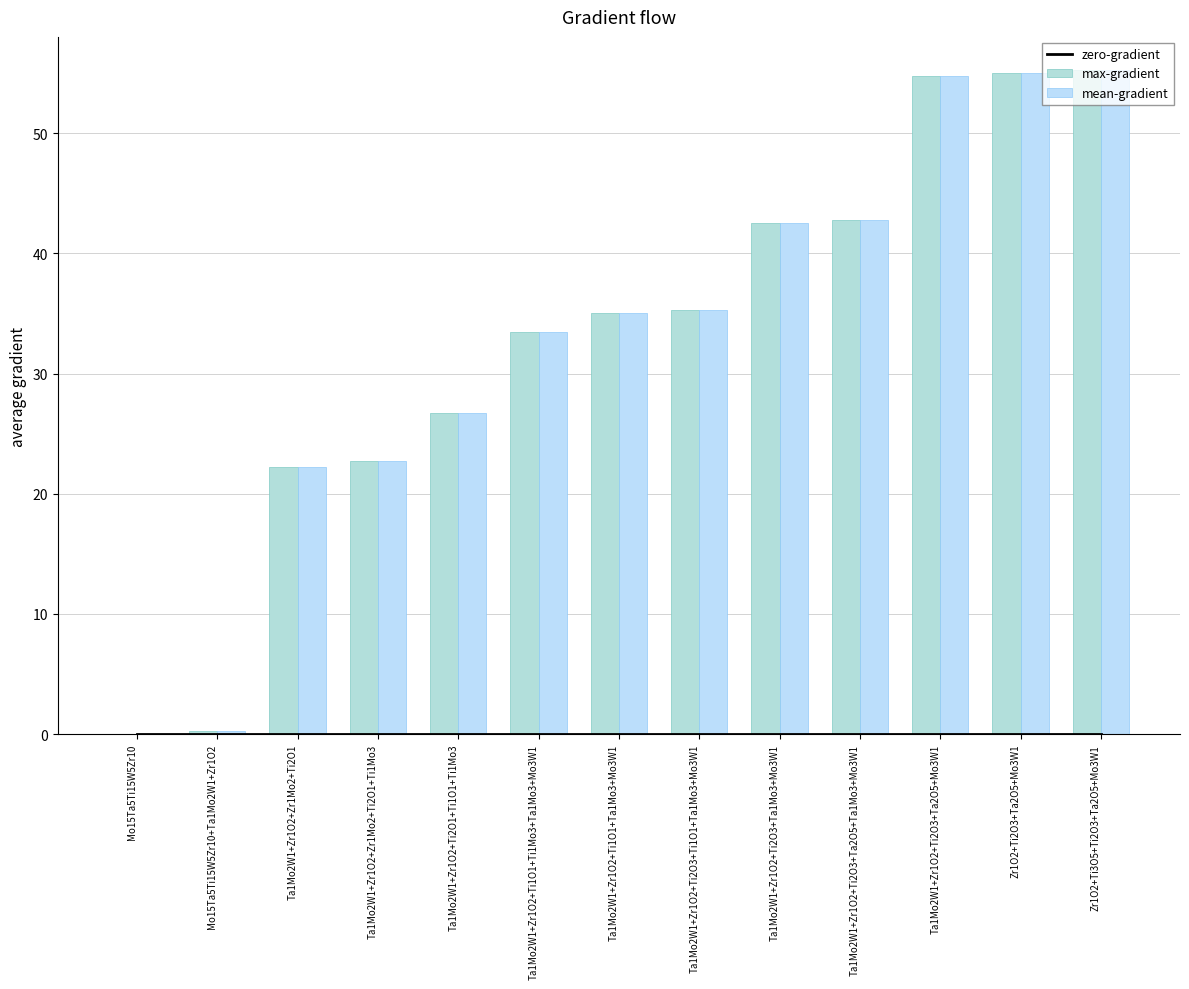

Count the number of data series in this chart.

3